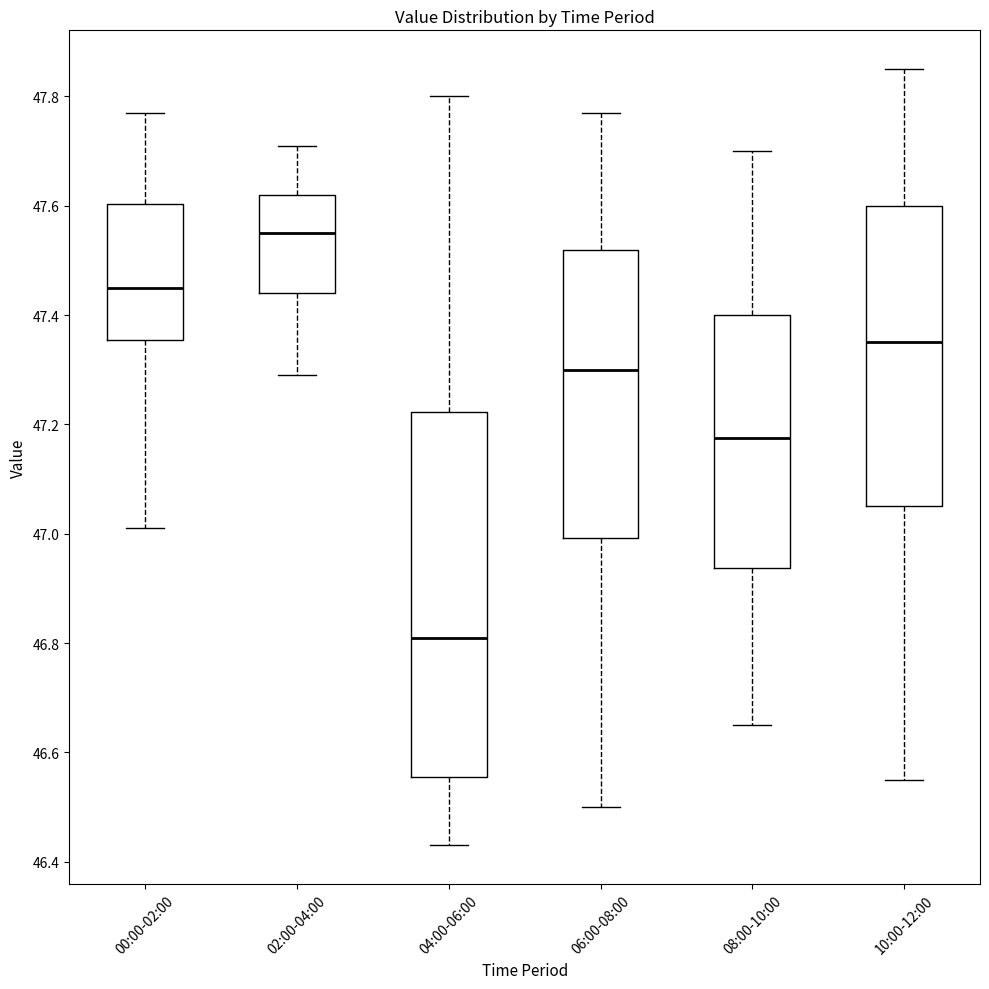

Which box is the tallest, from its lower edge to its upper edge?

04:00-06:00